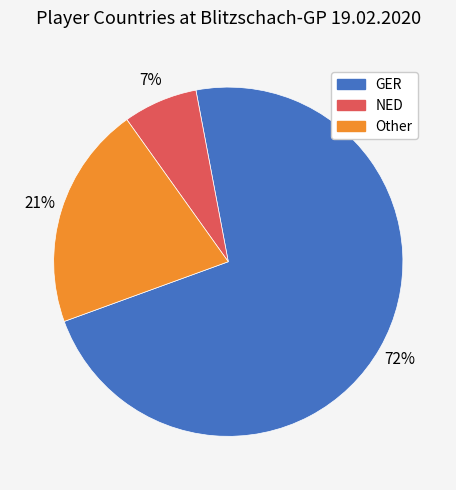

Which category has the smallest portion of the pie?

NED